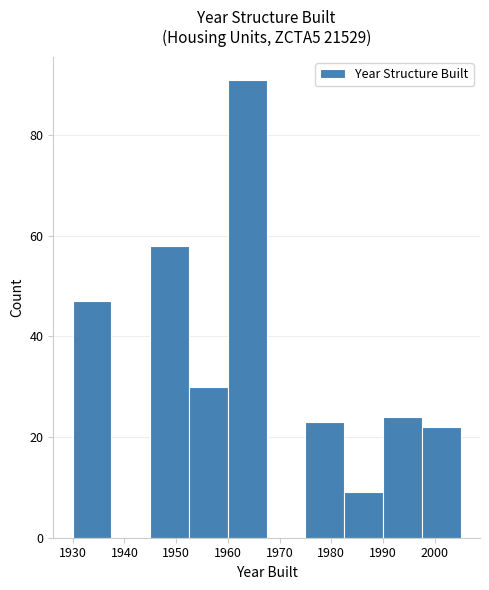

How tall is the bar that spans 1982.5 to 1990.0 on the x-axis? Neither the bar edges nor the heights are printed on the chart, so give them approximately, as read against the axes.

10